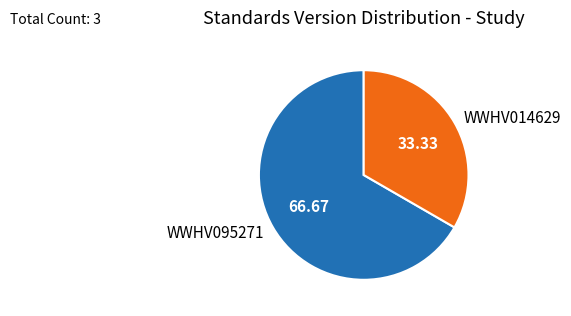

Which category has the smallest portion of the pie?

WWHV014629